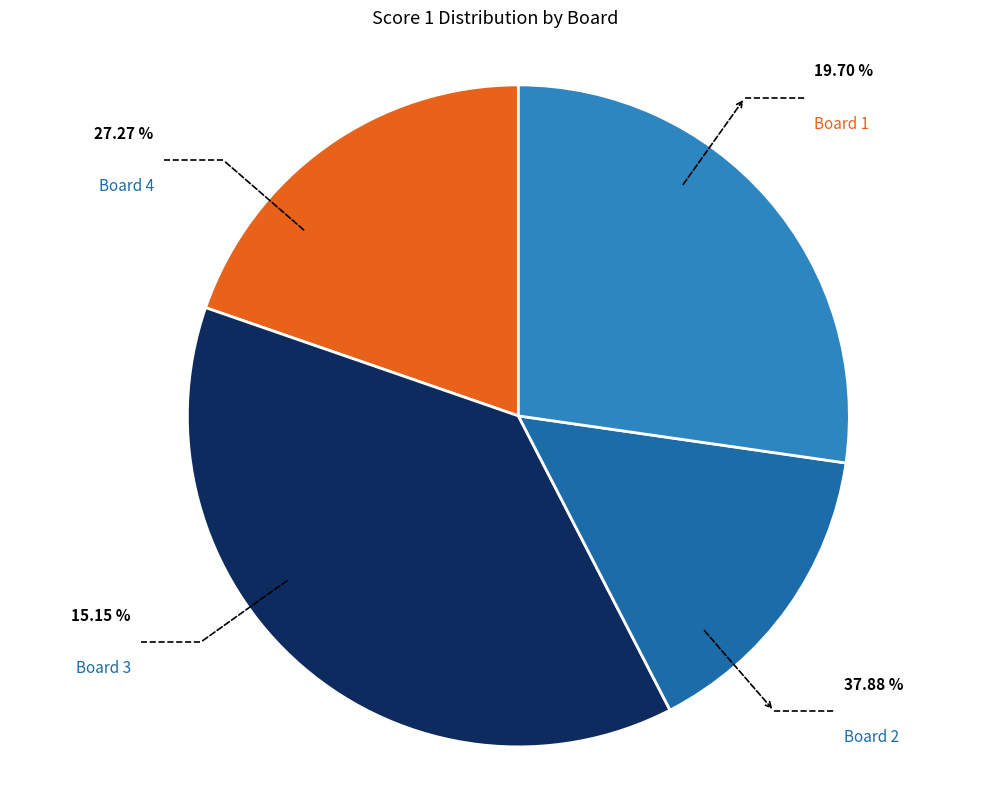

Rank the categories by value from highest to lowest.

Board 2, Board 4, Board 1, Board 3